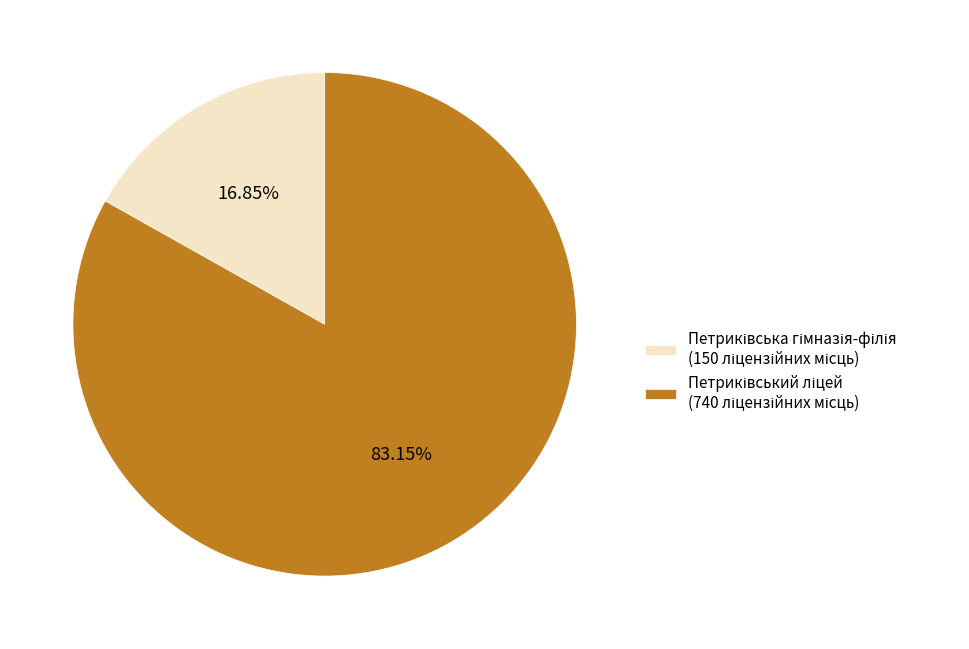

Is there a majority slice in this chart?

Yes